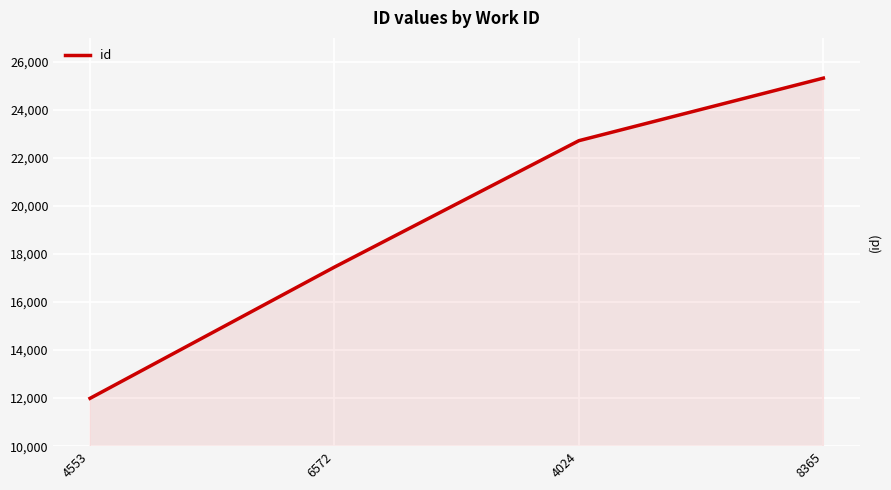

True or false: there are more than 2 points higher than both neighbors.

False